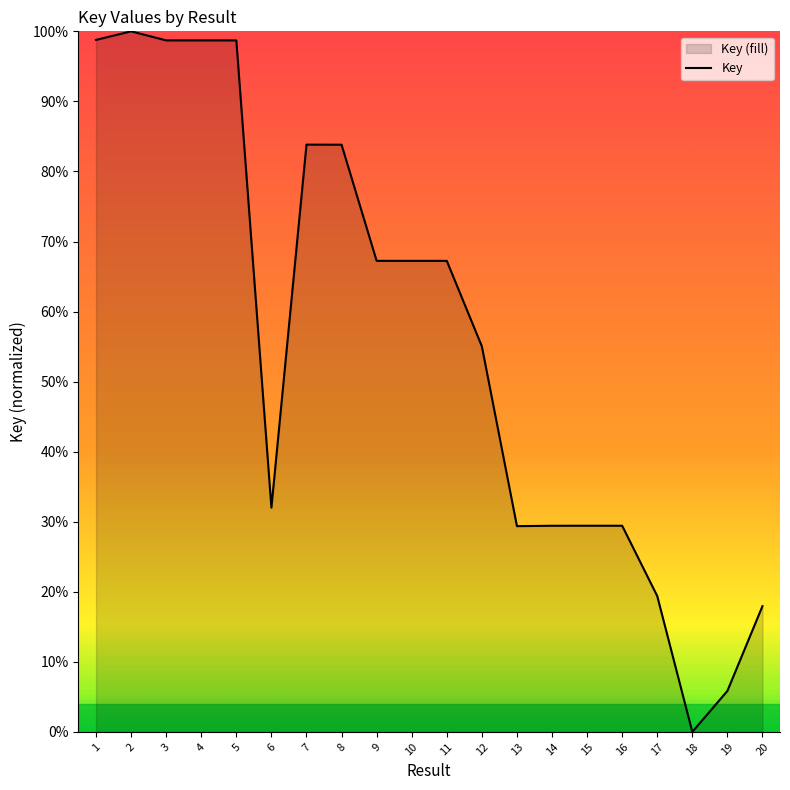

How many categories are shown in the chart?

20